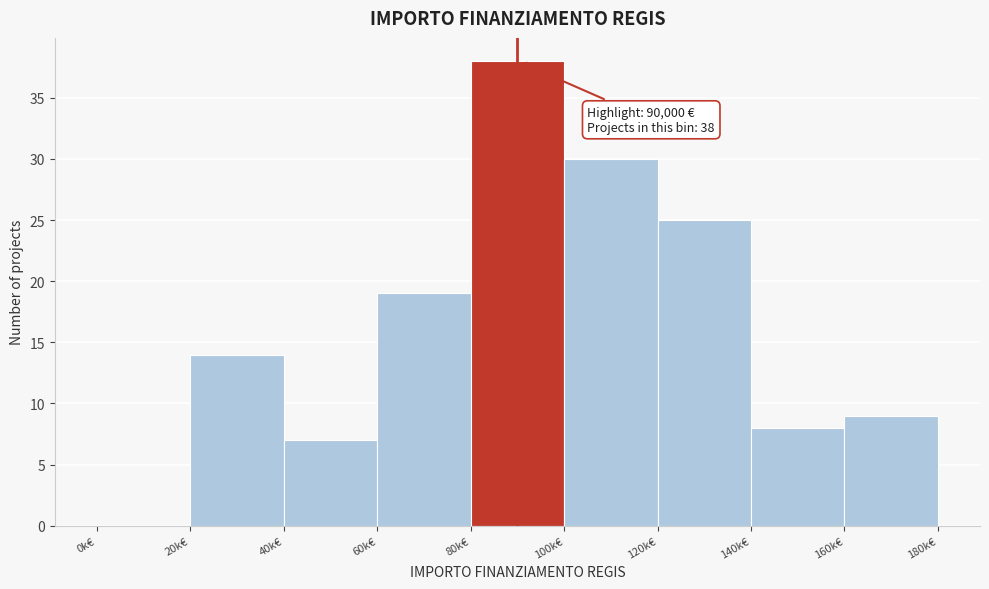

Reading left to right, list all the values displayed in this chart.

0k€=0	20k€=14	40k€=7	60k€=19	80k€=38	100k€=30	120k€=25	140k€=8	160k€=9